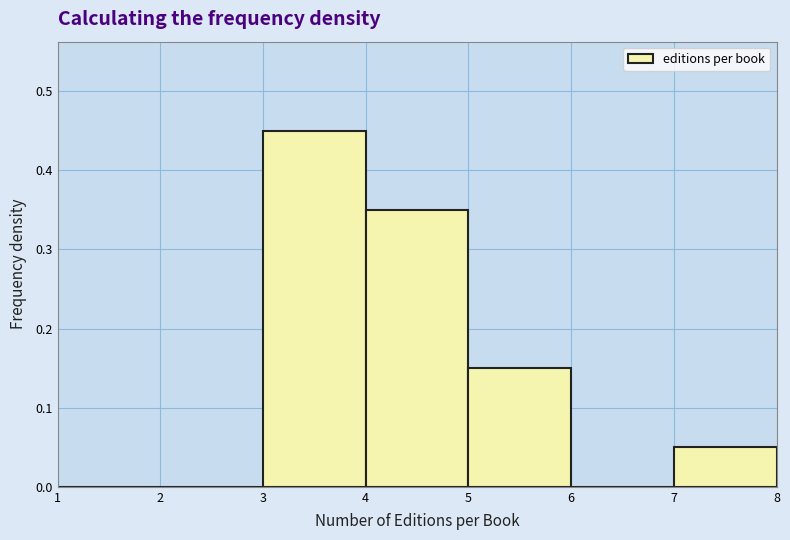

What is the height of the bar covering 3 to 4 on the x-axis? The values are not printed on the chart, so give them approximately, as read against the axis.

0.45